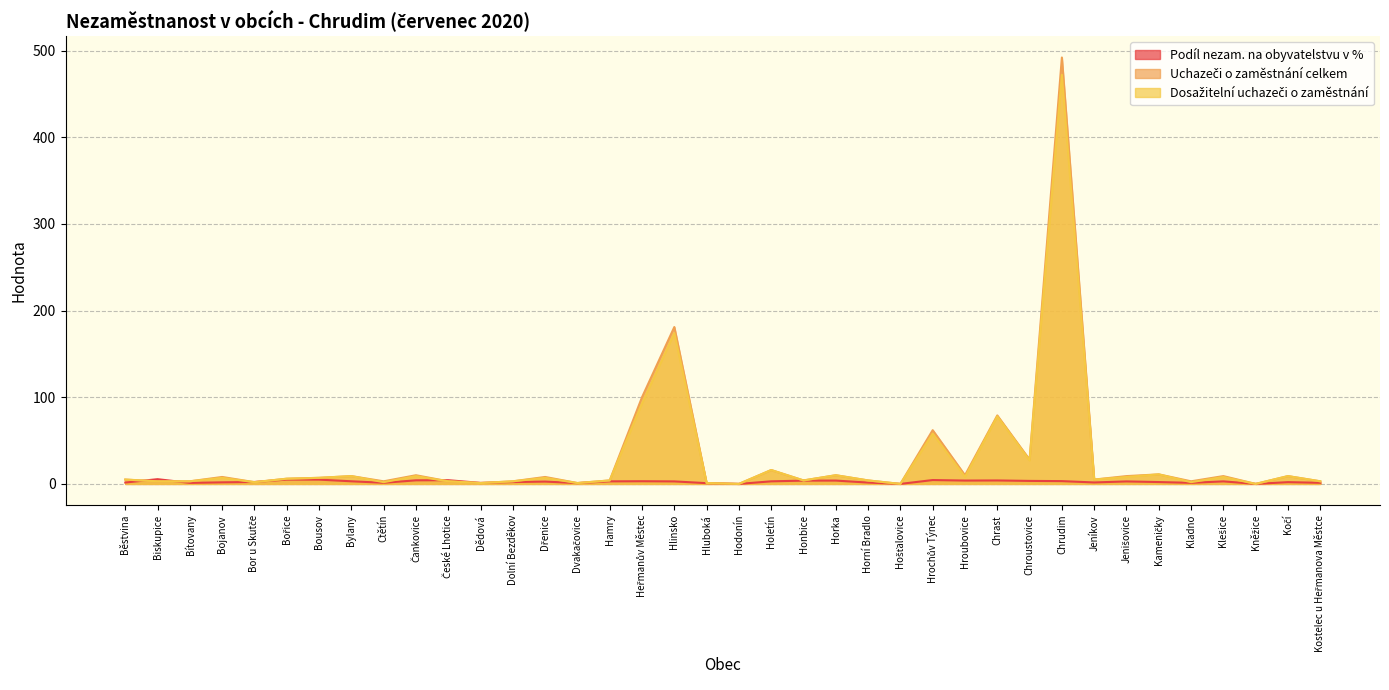

How many values in the Podíl nezam. na obyvatelstvu v % series are below 2?

14